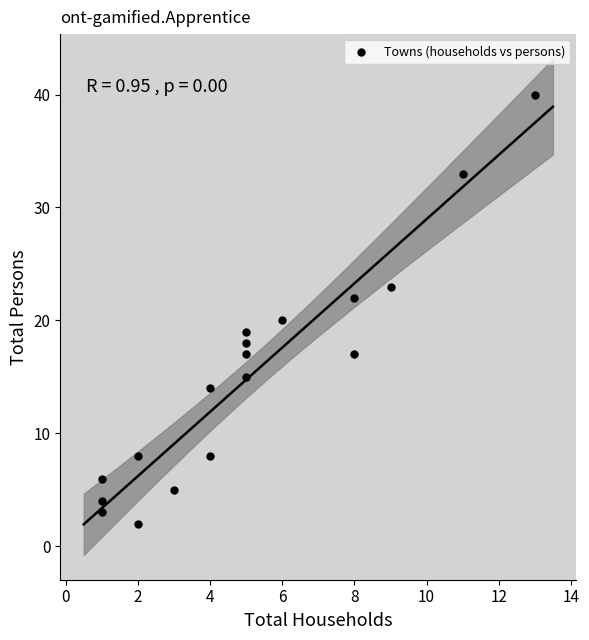

What is the range of Y values (max minus min)?

38